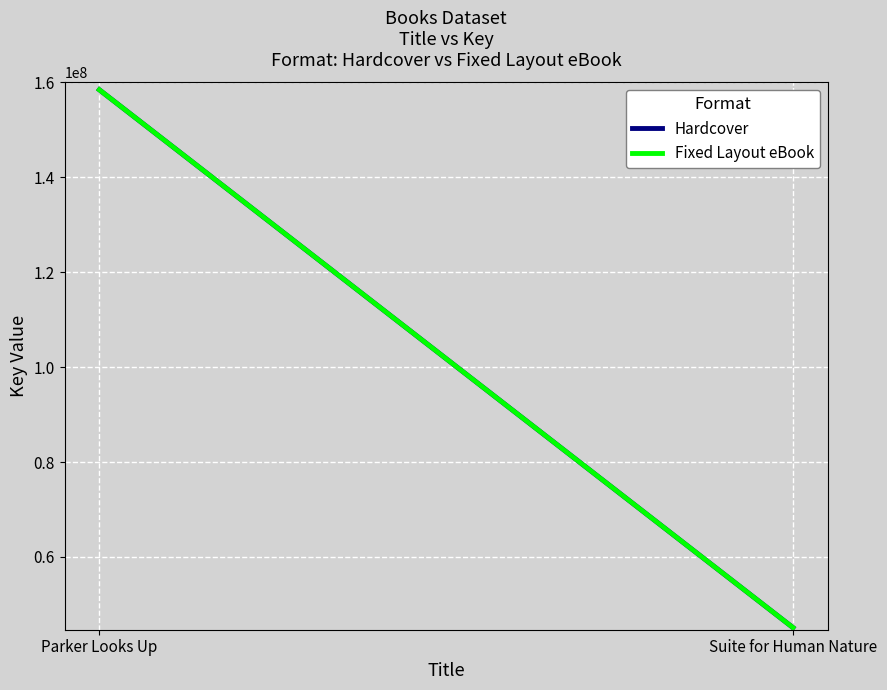

What are all the series names shown in the legend?

Hardcover, Fixed Layout eBook